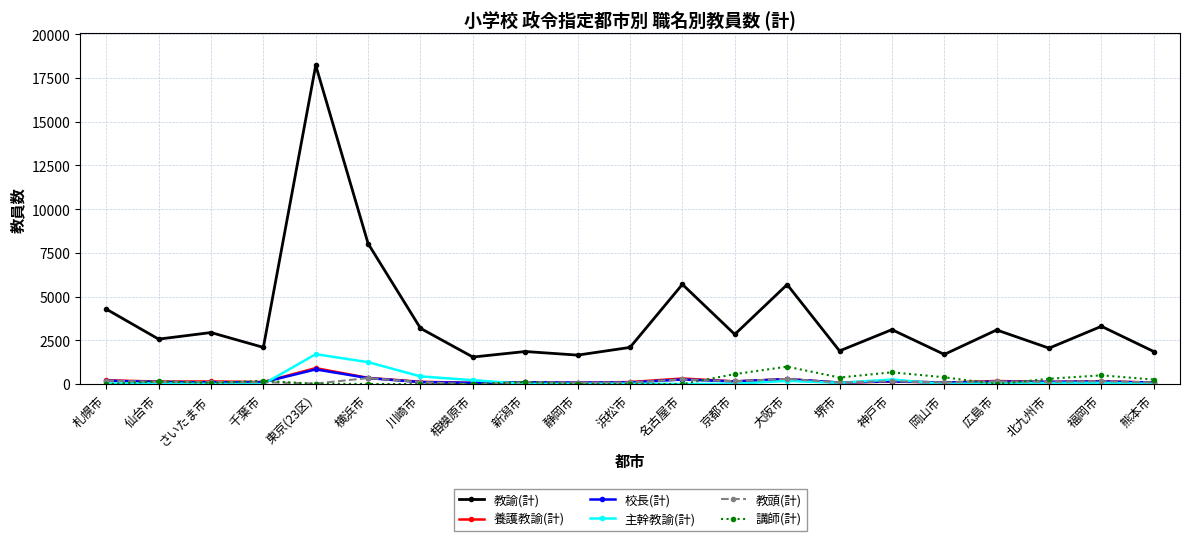

What is the label of the 16th point from the left?

神戸市